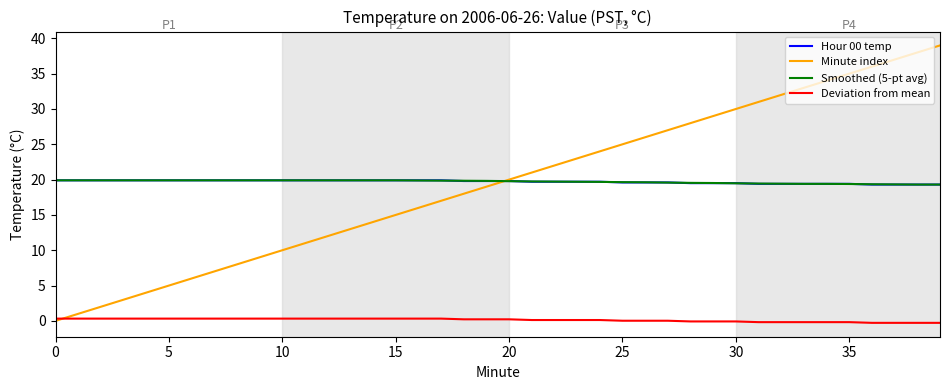

Which series has the largest range (max minus min)?

Minute index